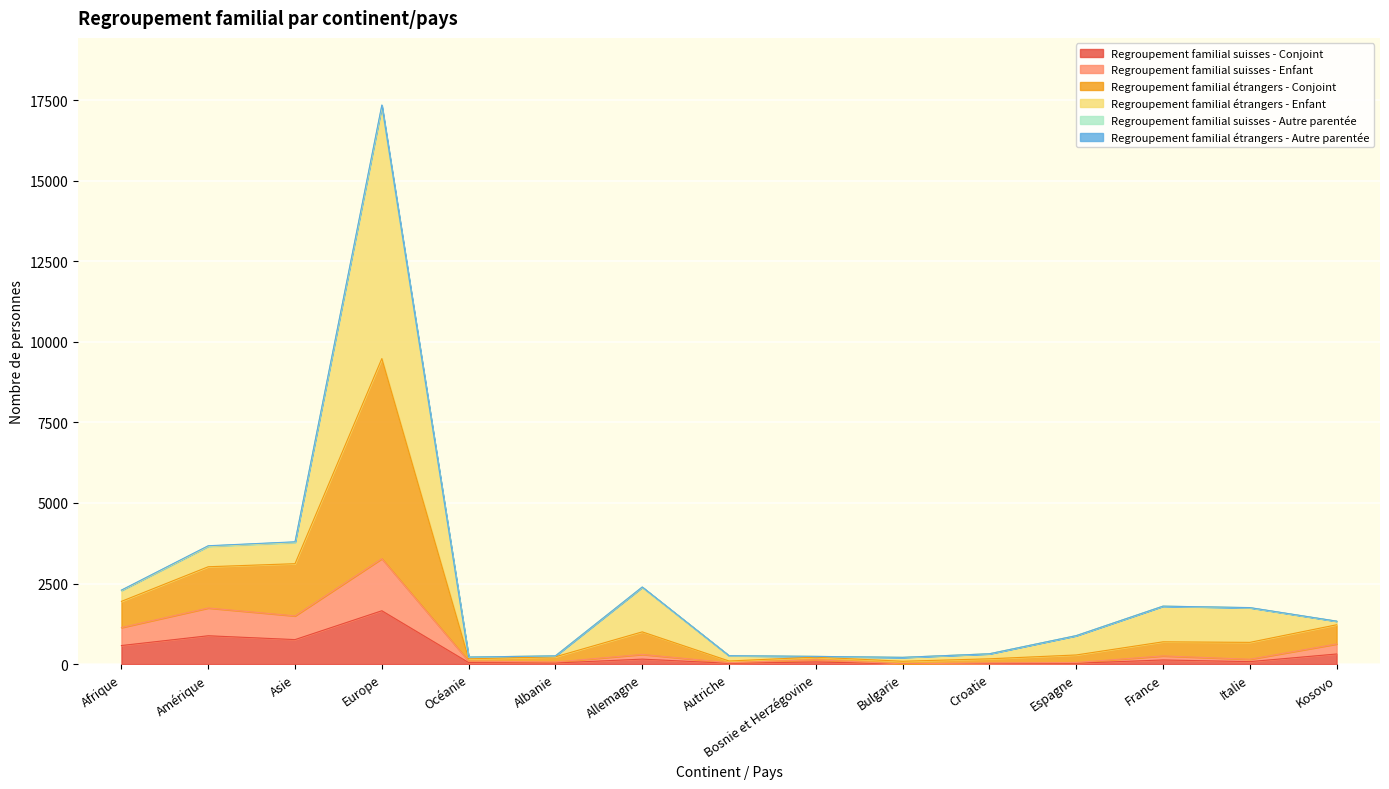

The Regroupement familial suisses - Enfant series shows 455 at Amérique. True or false?

False